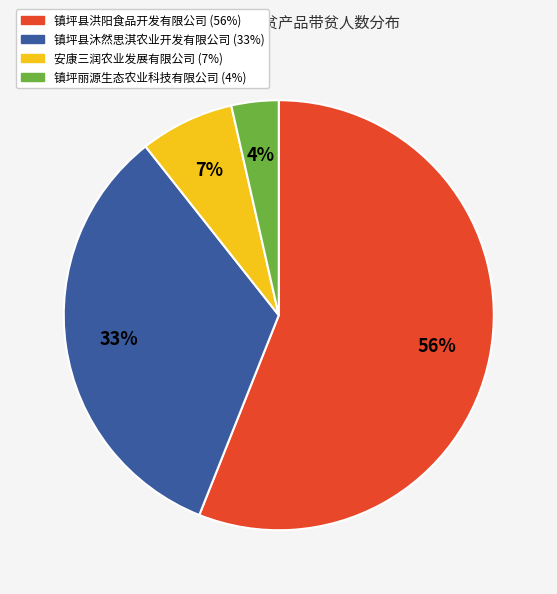

True or false: 镇坪县沐然思淇农业开发有限公司 accounts for 33% of the total.

True